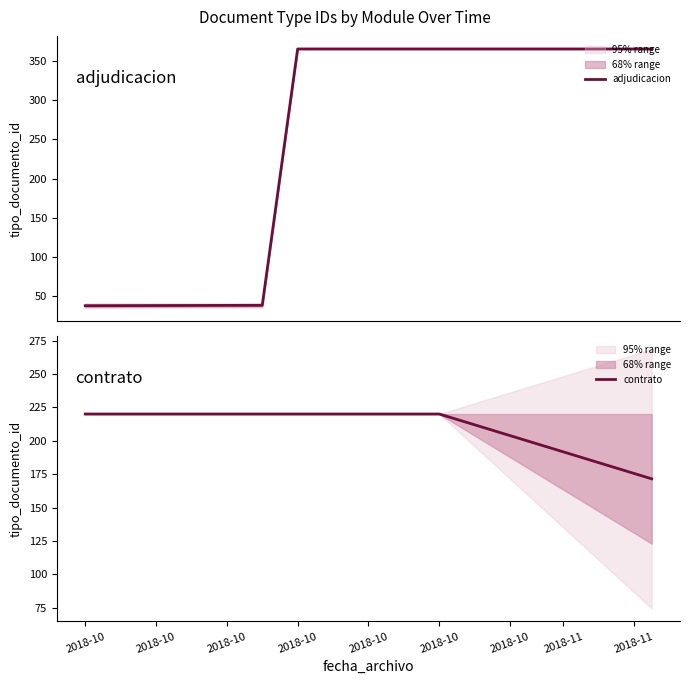

Is this an area chart (filled region under the line)?

No